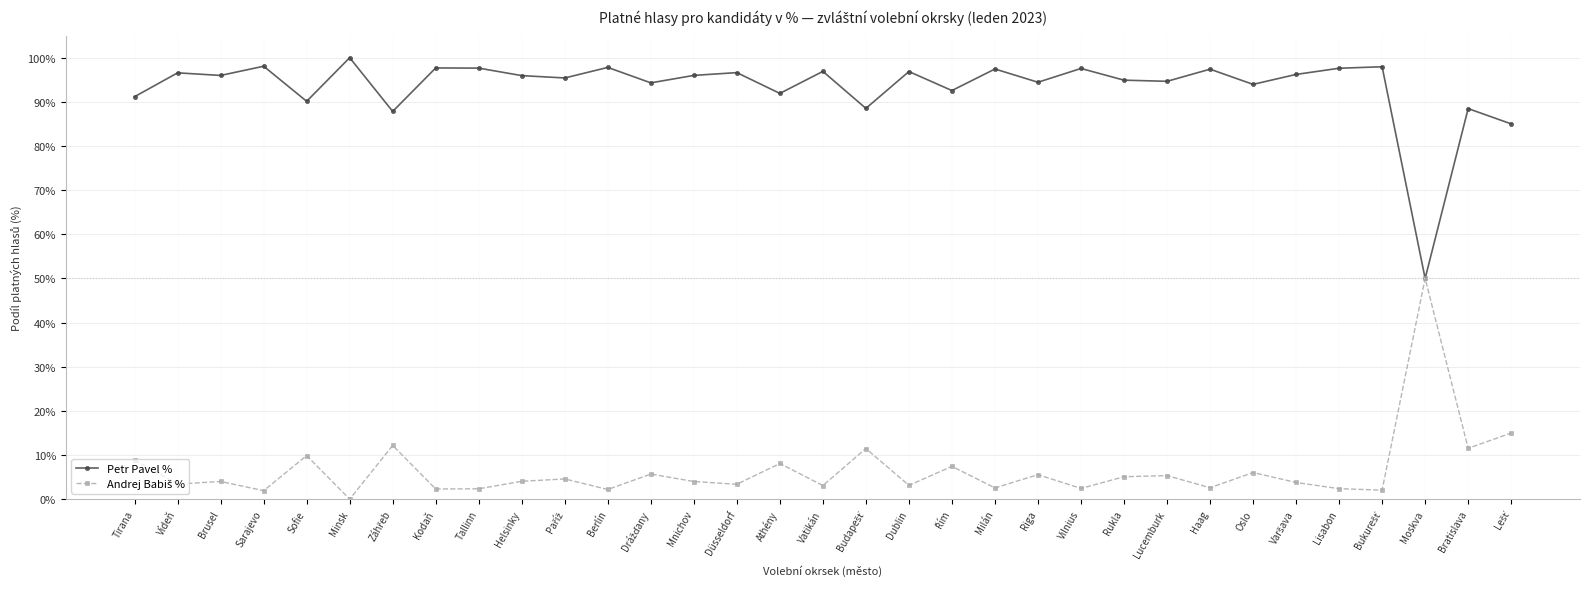

What is the maximum value shown in the chart?

100.0